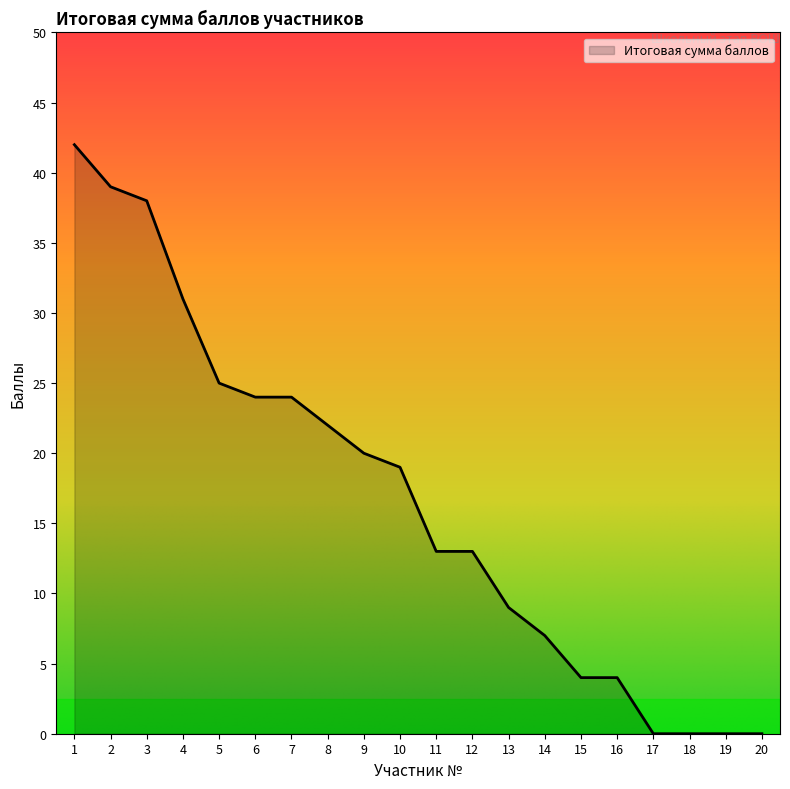

What is the difference between the maximum and minimum values?

42